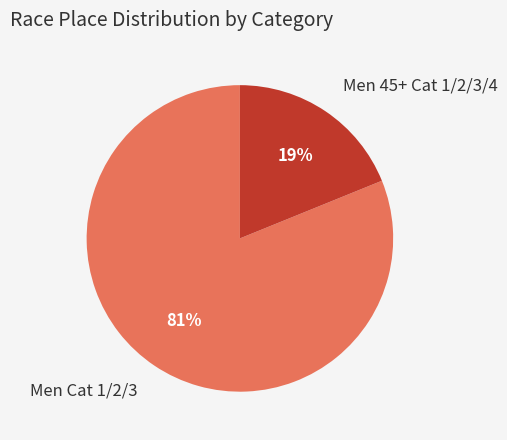

Rank the categories by value from lowest to highest.

Men 45+ Cat 1/2/3/4, Men Cat 1/2/3